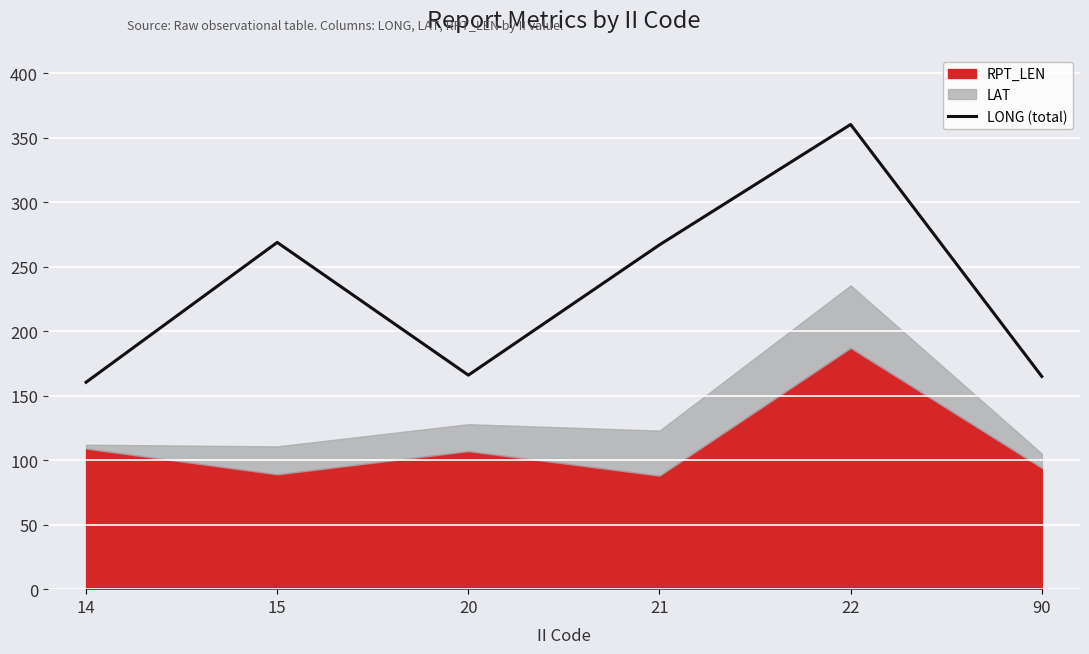

What is the ratio of the value at 20 to the value at 15?

0.6